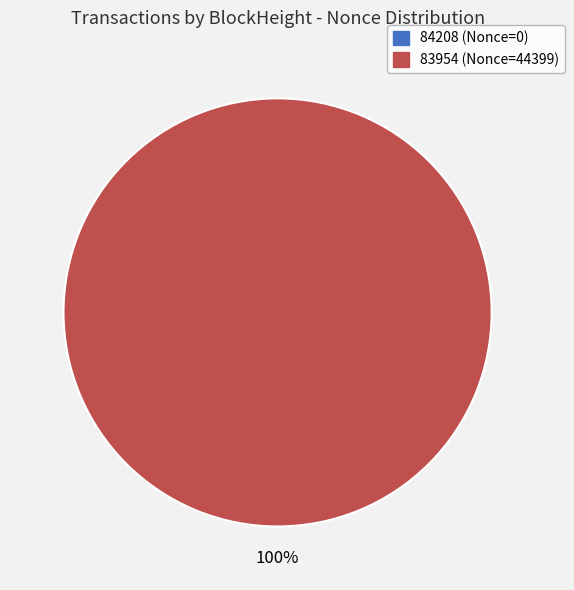

Which slice is the largest?

83954